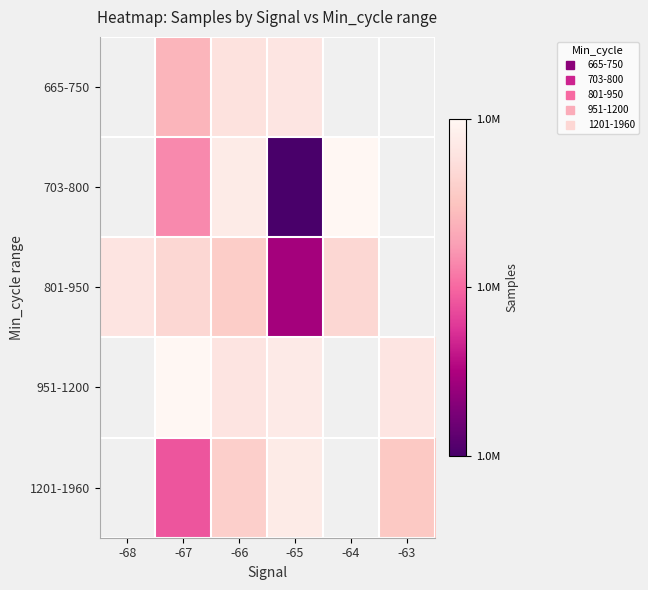

Is the value of 665-750 at -67 greater than the value of 703-800 at -66?

No